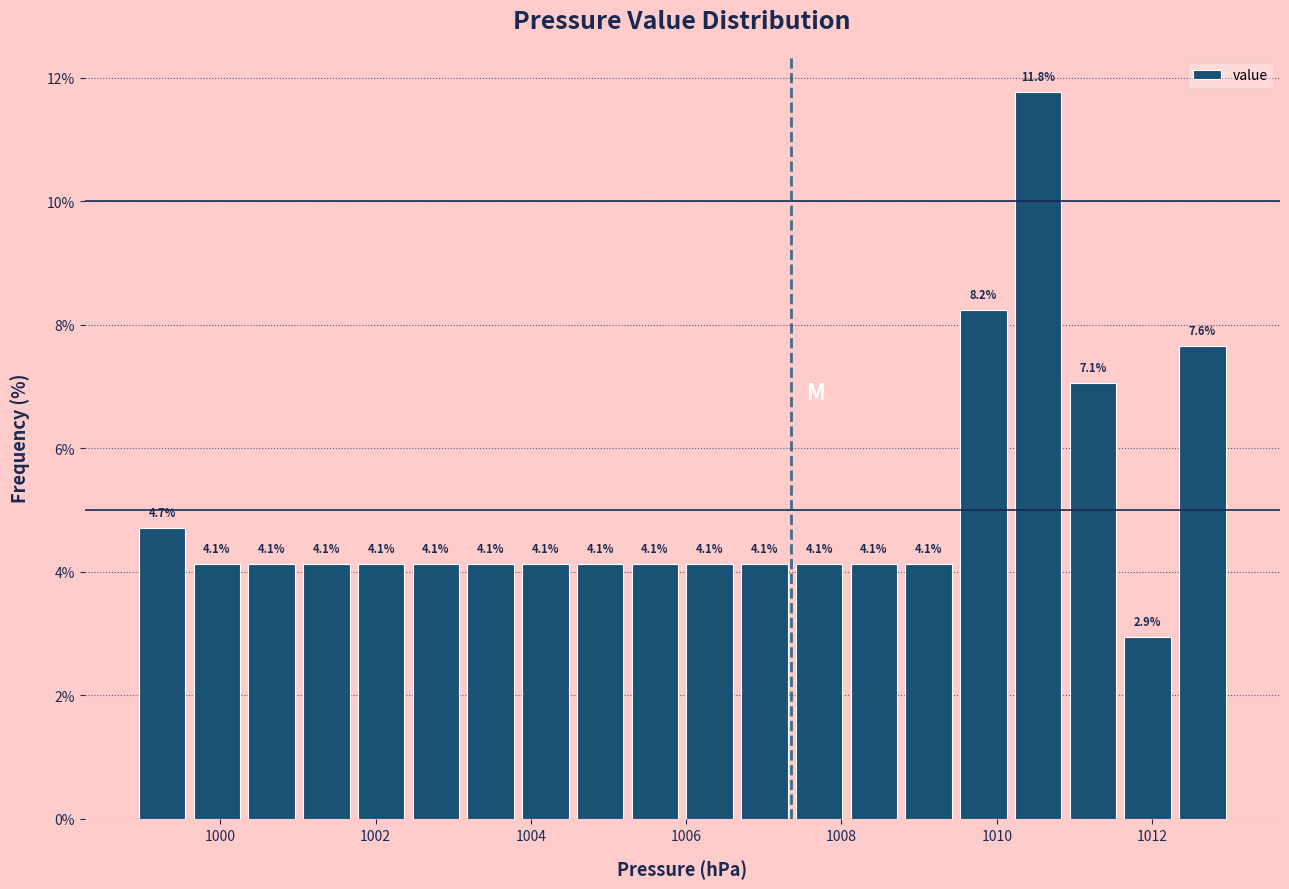

Read against the x-axis, roughly where is the centre of the tallest bar?

1010.6